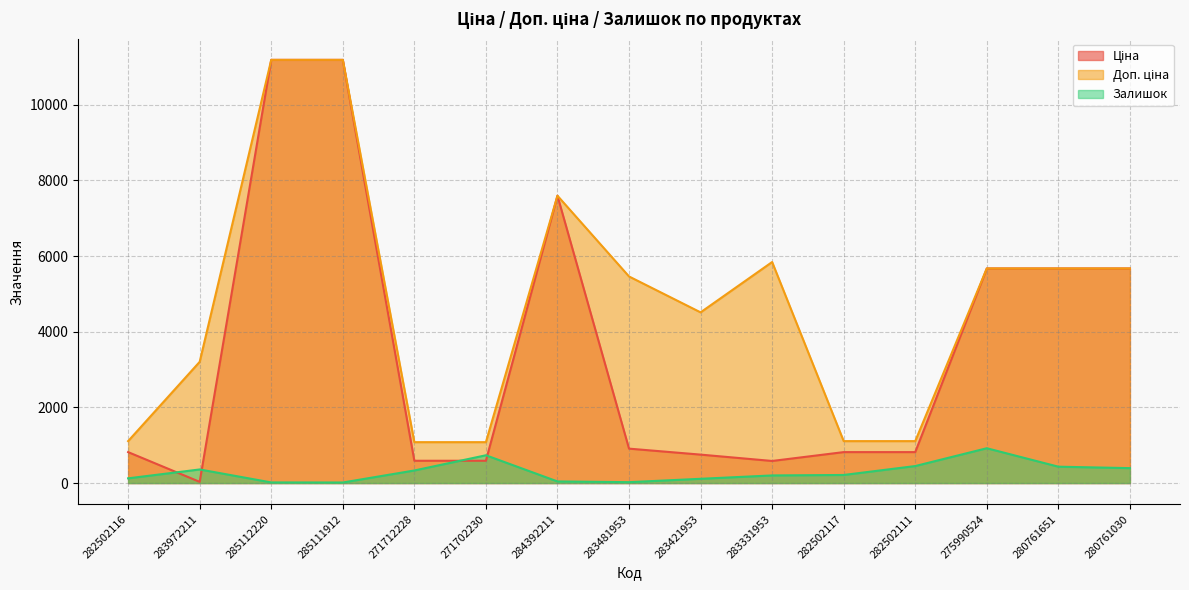

What position from the right is 280761030?

1